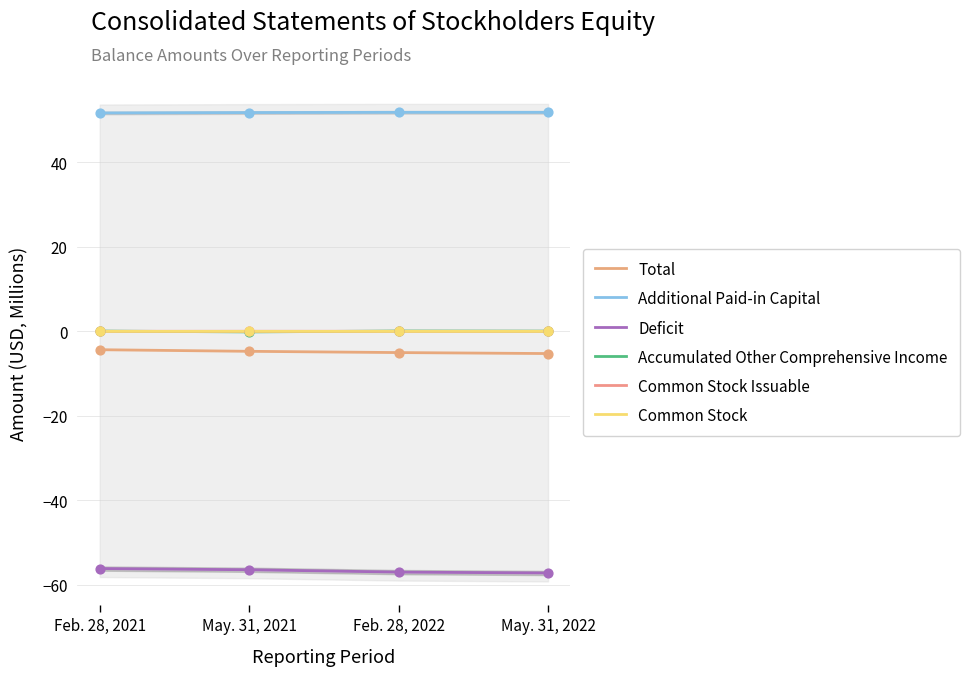

Which series has the largest total across all categories?

Additional Paid-in Capital